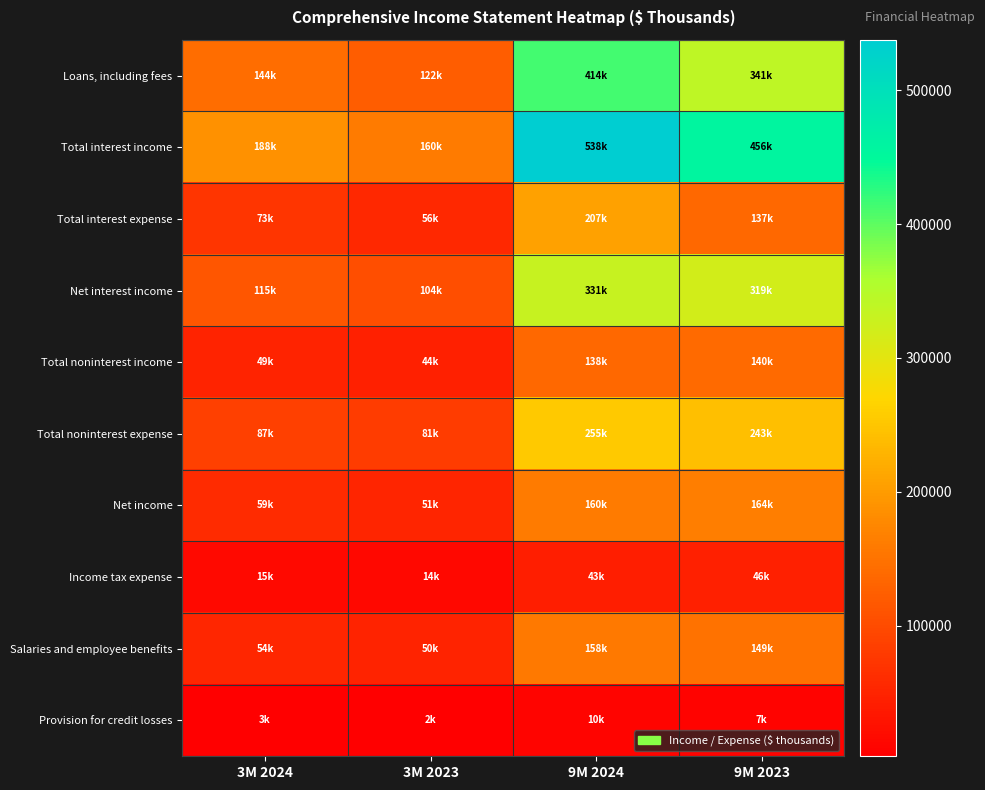

At which category is the sum across all series the highest?

9M 2024